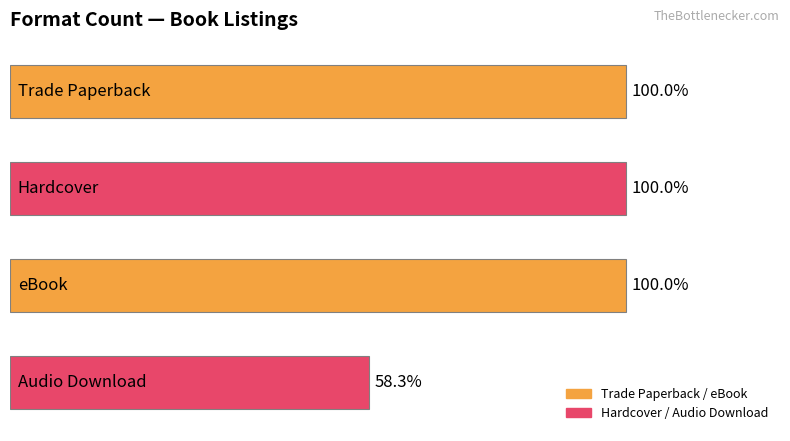

Are the bars horizontal?

Yes